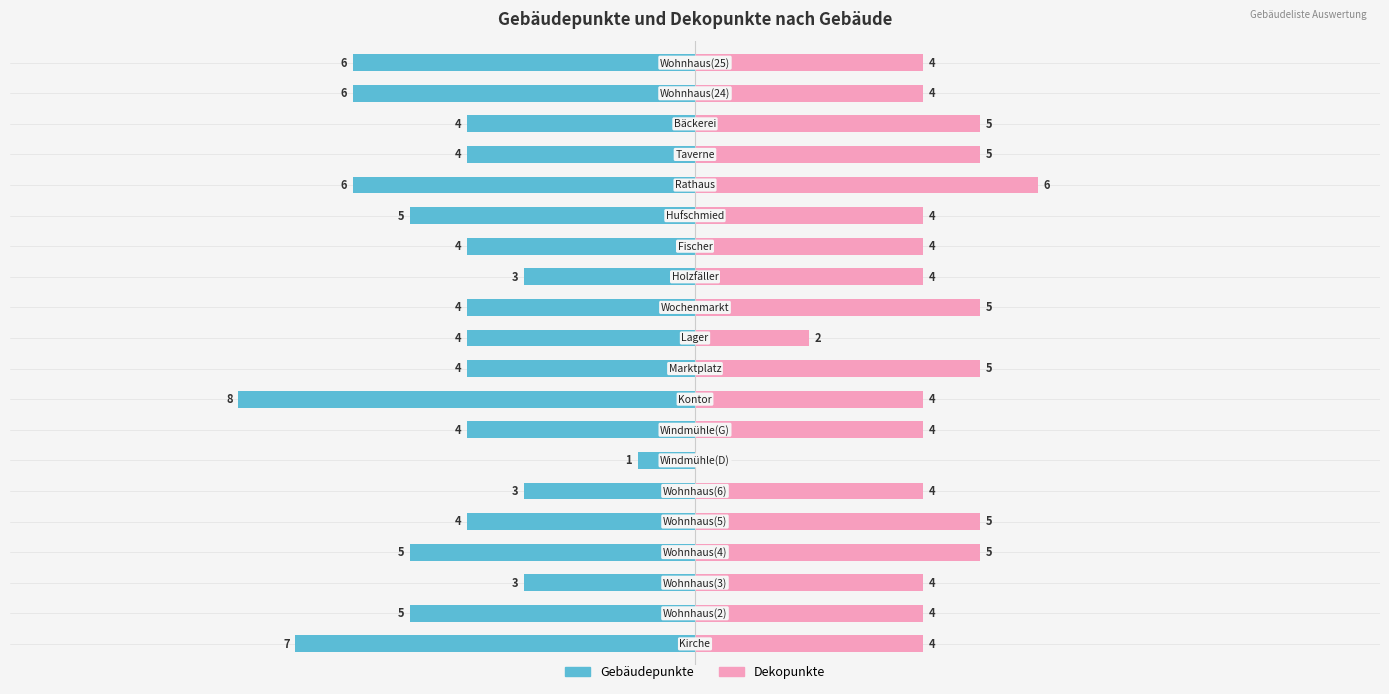

Read the Dekopunkte value at 0.

4